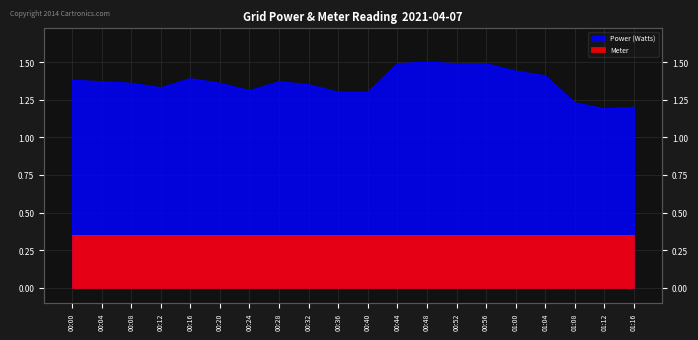

Count the number of categories in the chart.

20